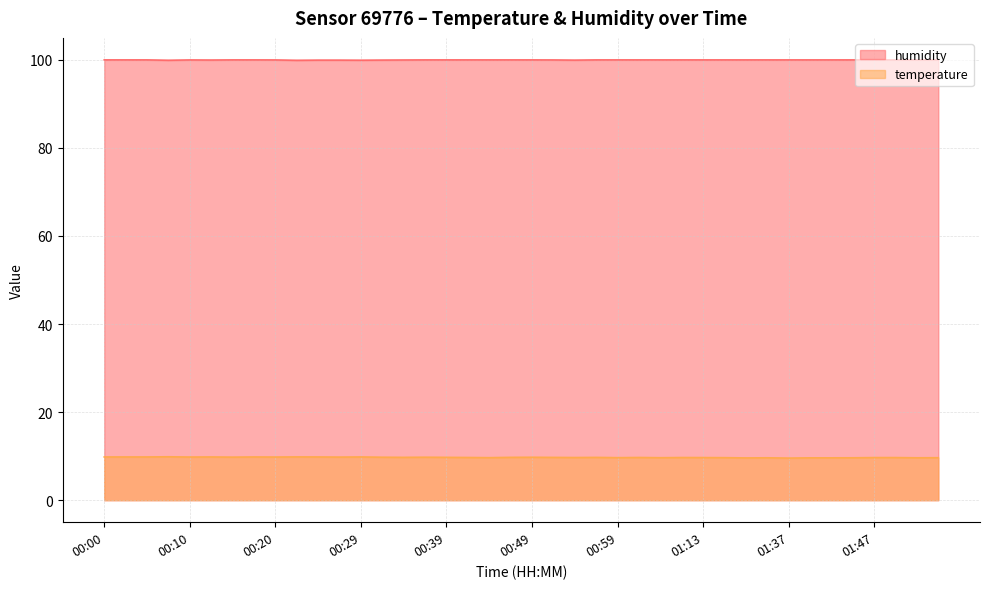

What is the total value across all series at 00:15?

109.8